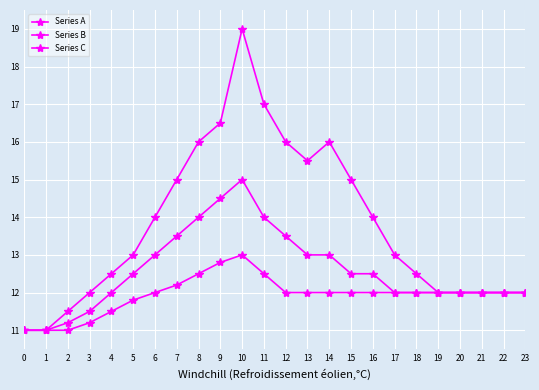

List the series in order of their peak value, highest first.

Series A, Series B, Series C